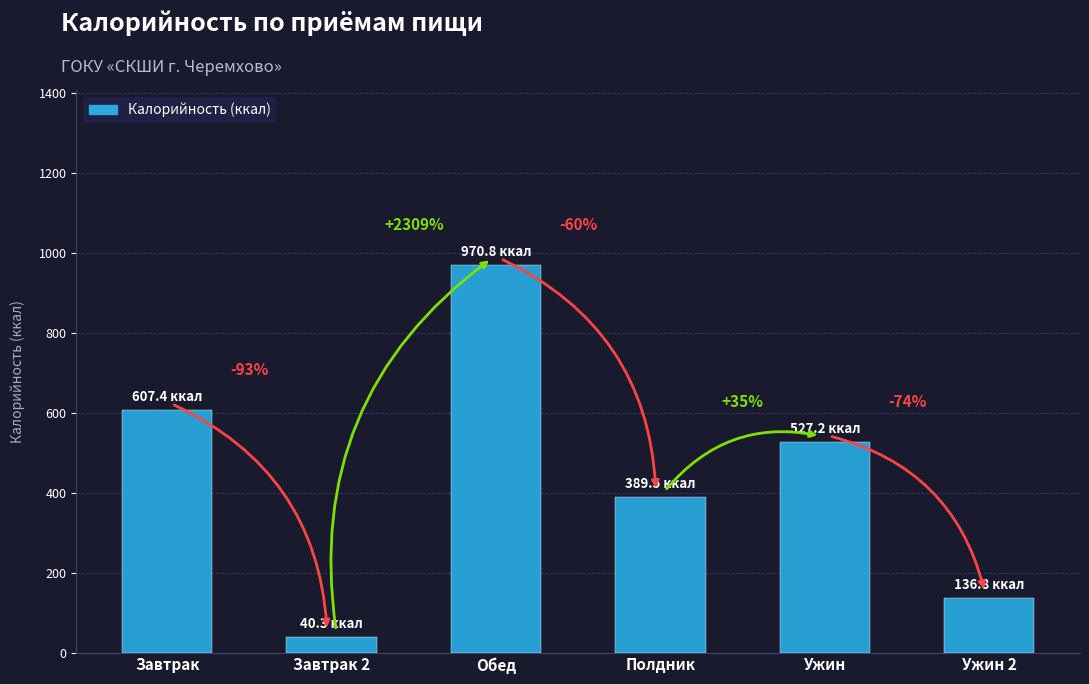

Reading left to right, what are all the values shown in this chart?

607.4	40.3	970.8	389.5	527.2	136.8